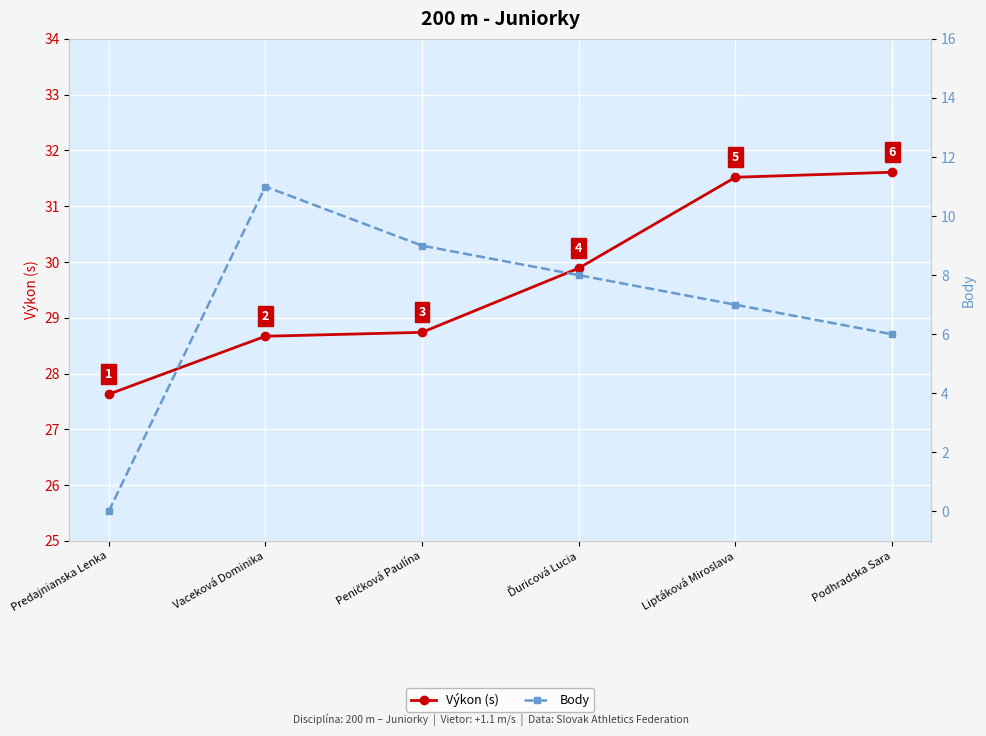

Which series has the widest spread of values?

Body